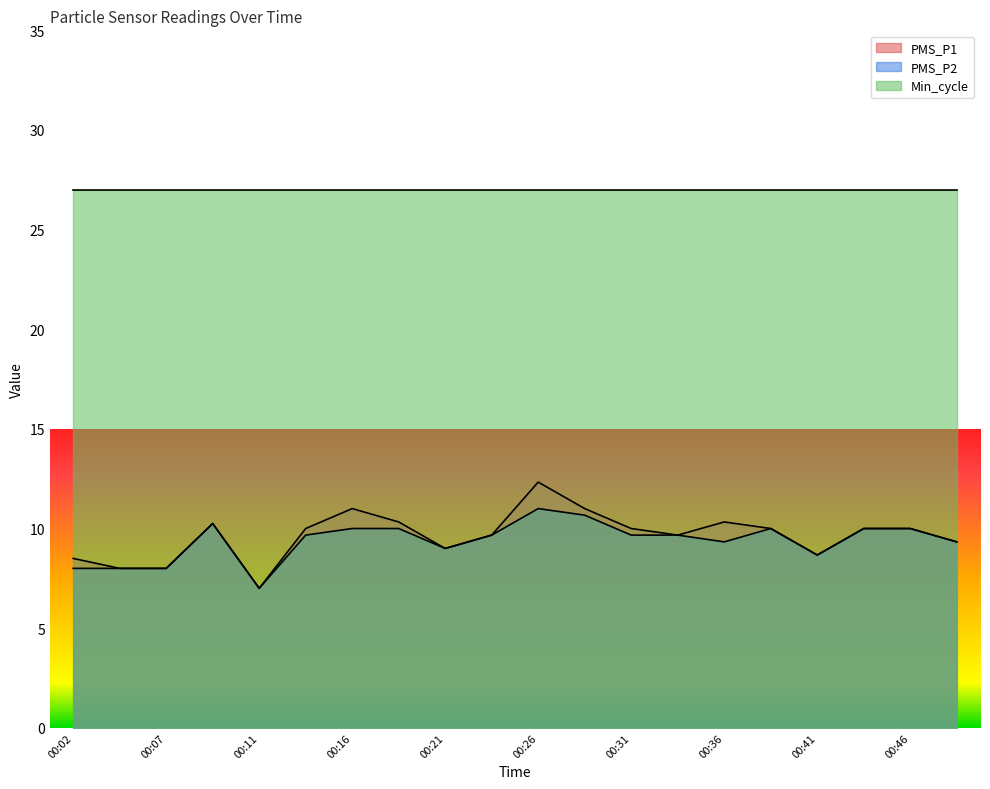

True or false: PMS_P1 has a value of 4.4 at 00:38.

False